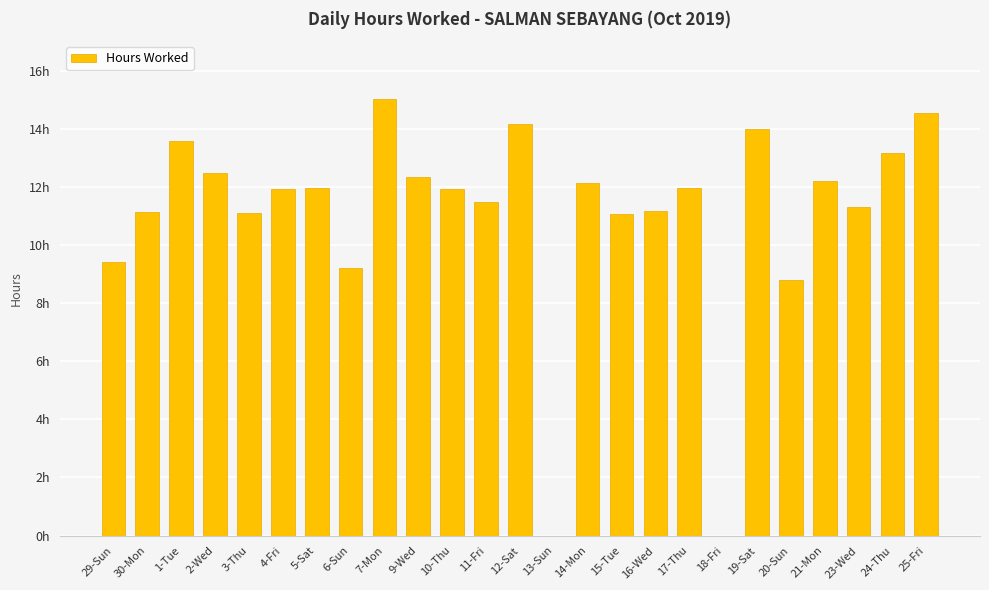

Does the chart contain stacked bars?

No